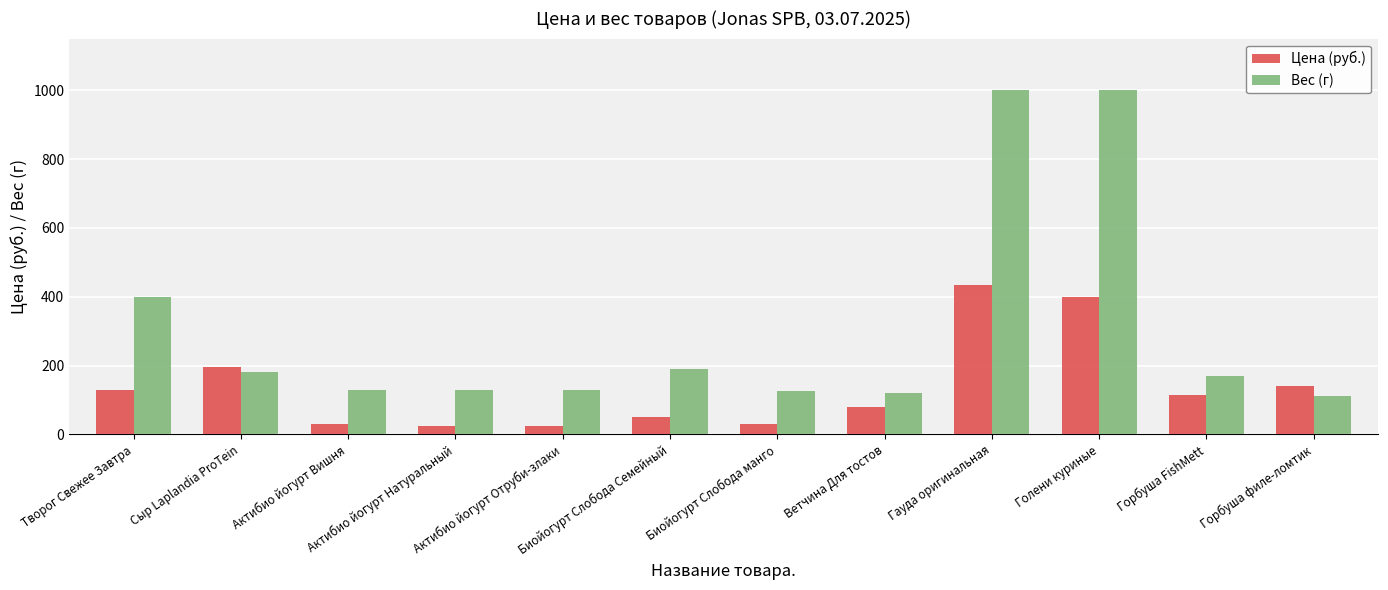

What is the highest value of the Цена (руб.) series?

435